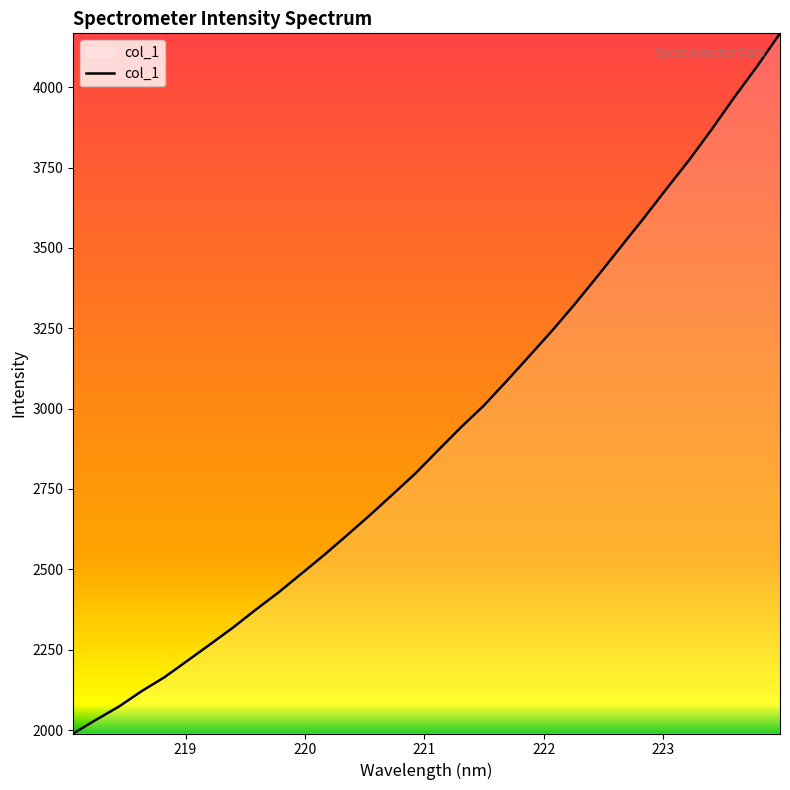

What is the difference between the maximum and minimum values?

2178.4